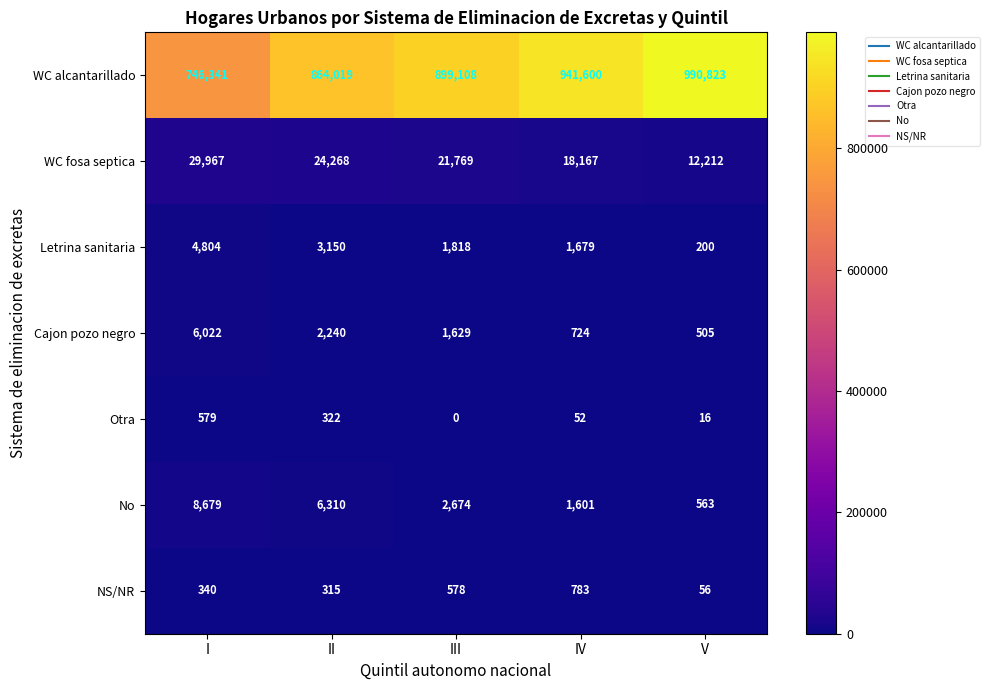

What is the spread (max minus min) of values at IV?

941548